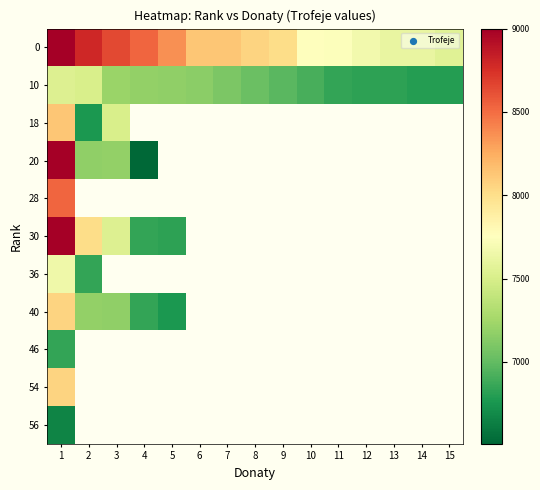

What is the greatest value displayed?

9000.0